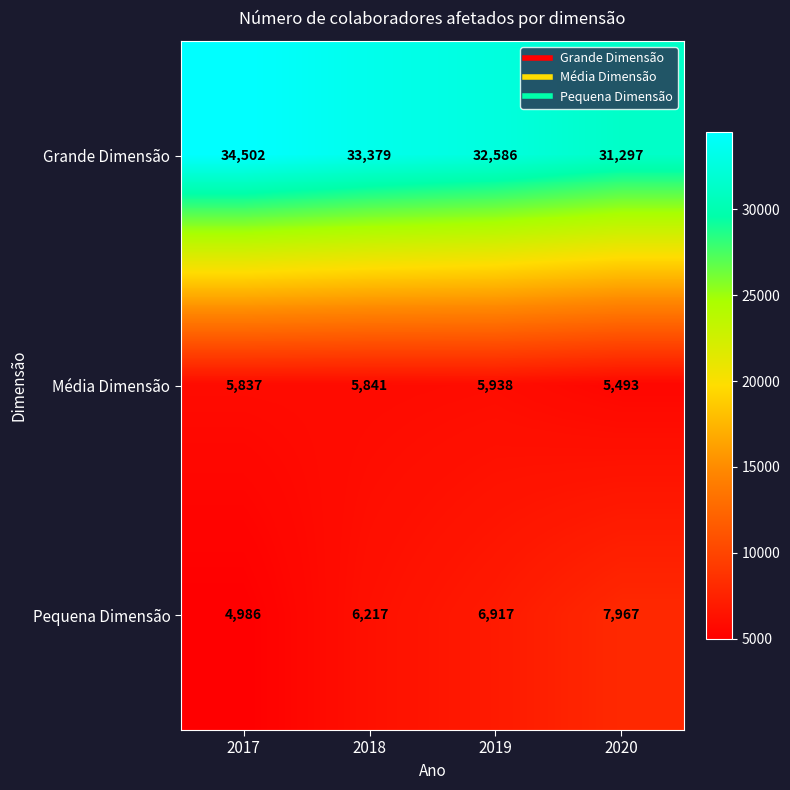

What is the difference between the Grande Dimensão values at 2020 and 2018?

2082